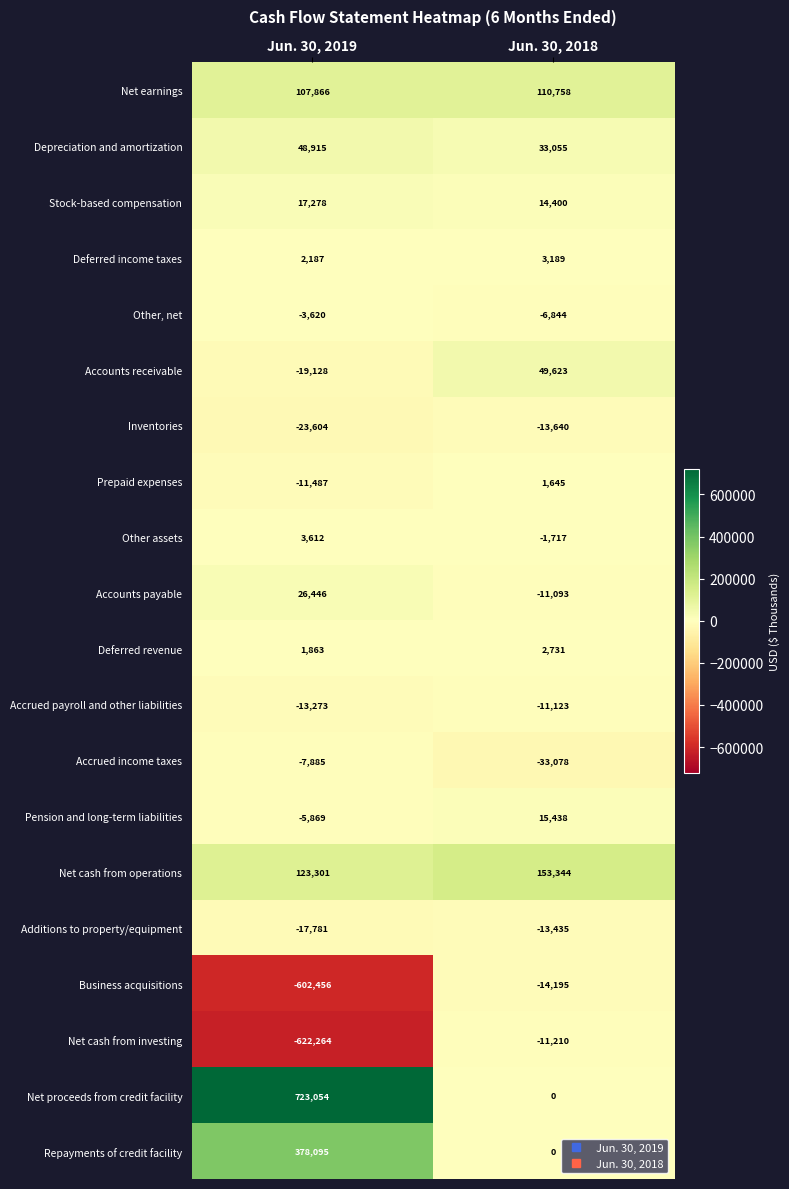

Where is Other, net nearest to the value -5232?

Jun. 30, 2019